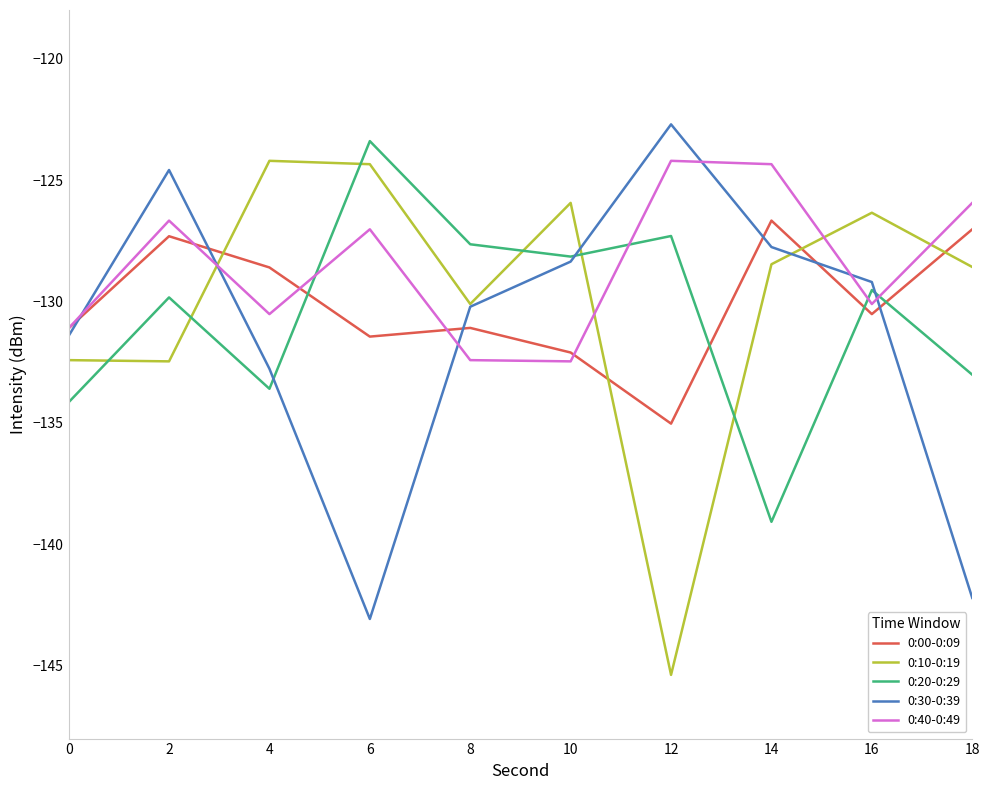

How many intersections are there between 0:10-0:19 and 0:00-0:09?

4